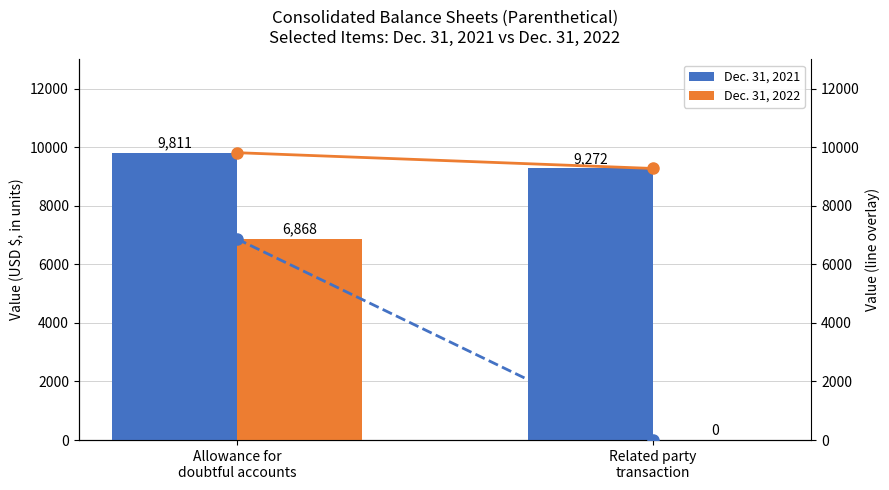

At which category does the chart reach its minimum across all series?

Related party
transaction